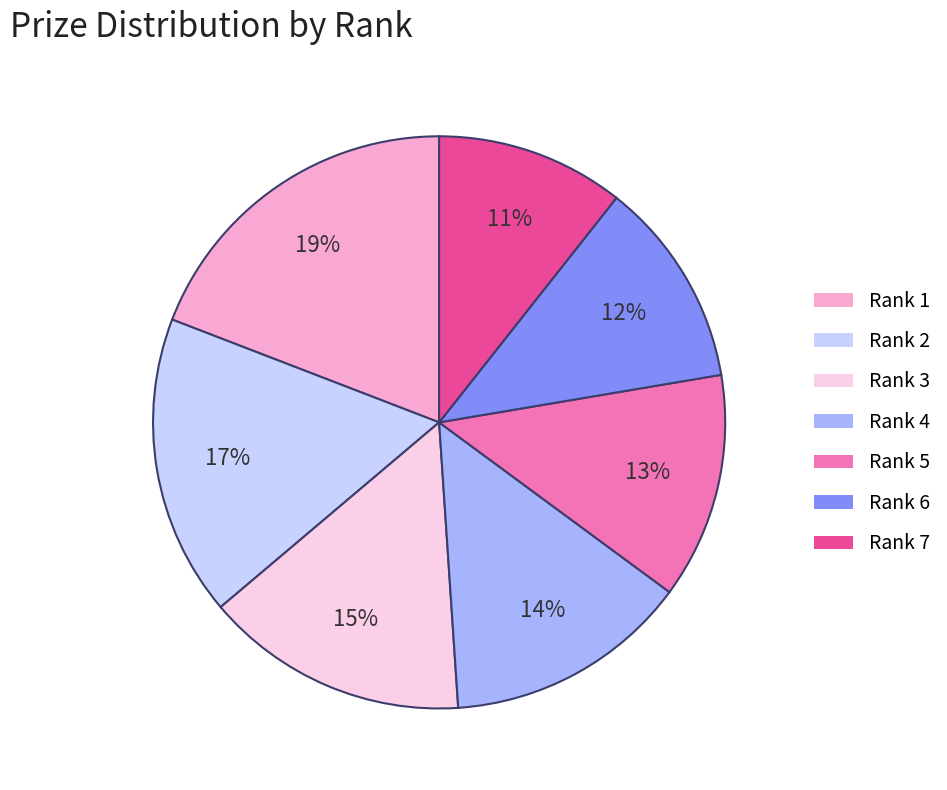

How many segments does this pie chart have?

7